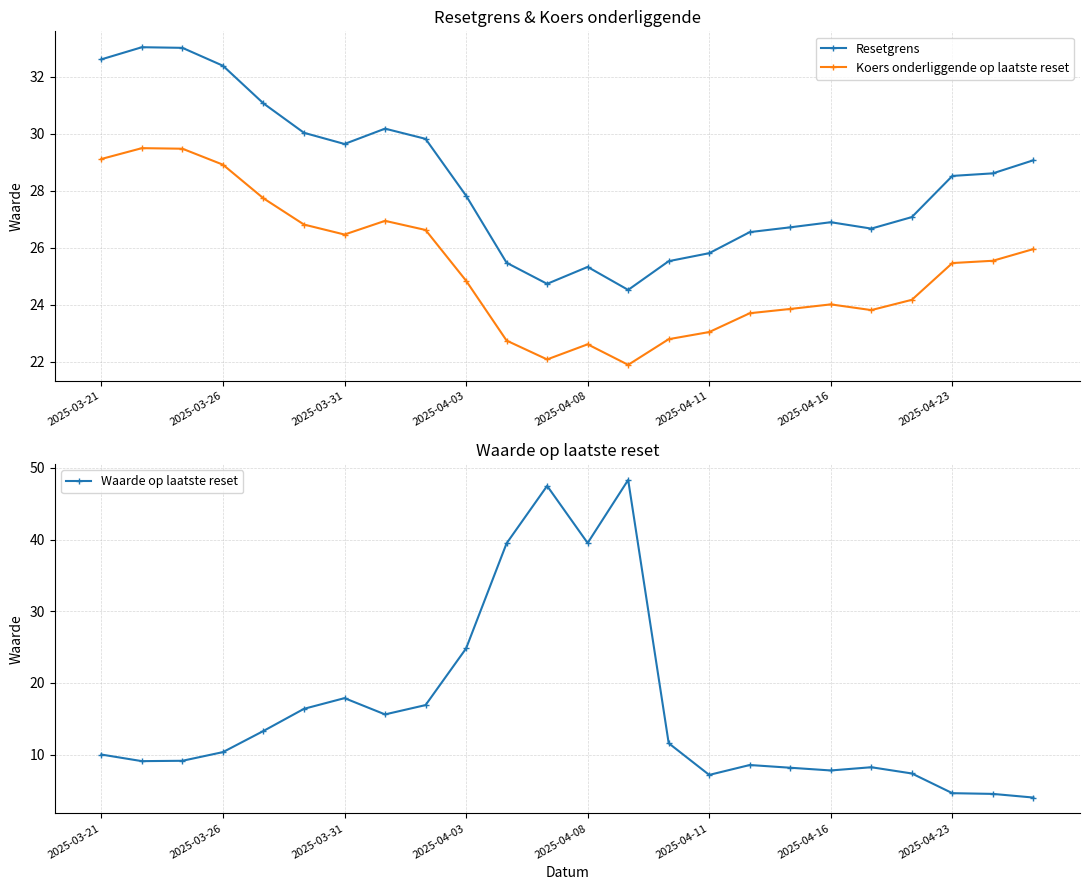

Which series has the largest total across all categories?

Resetgrens